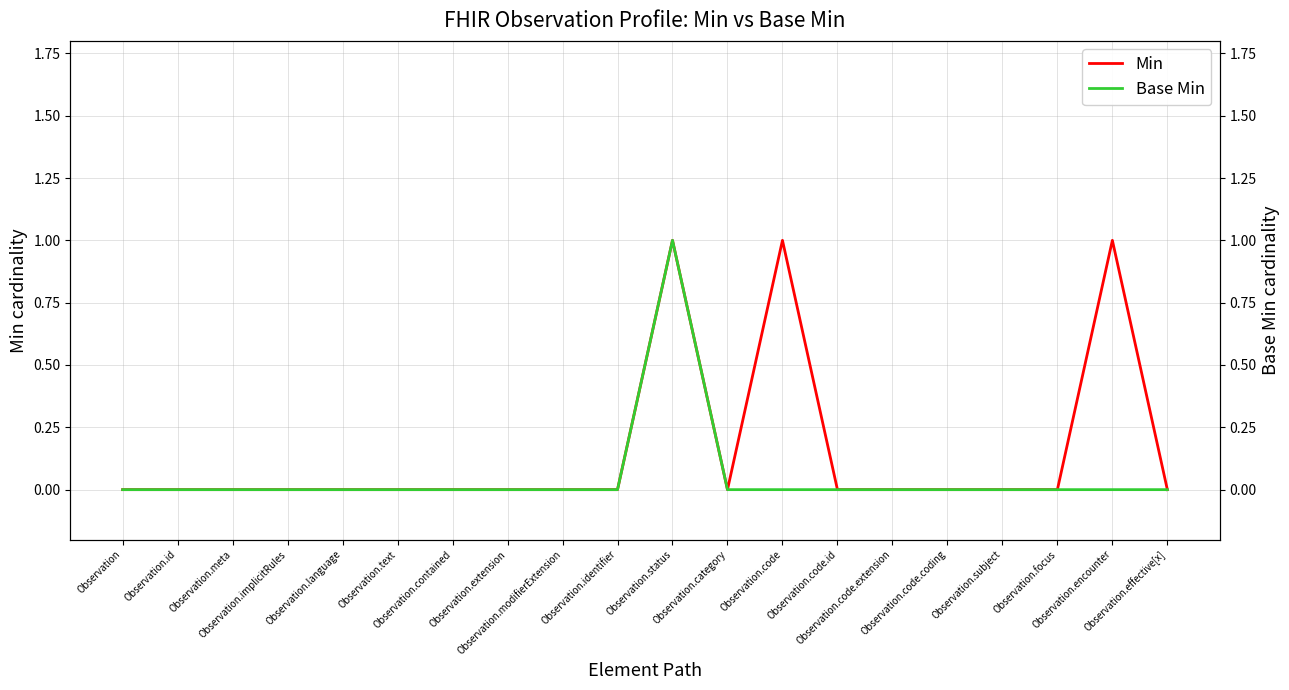

How many categories are shown in the chart?

20